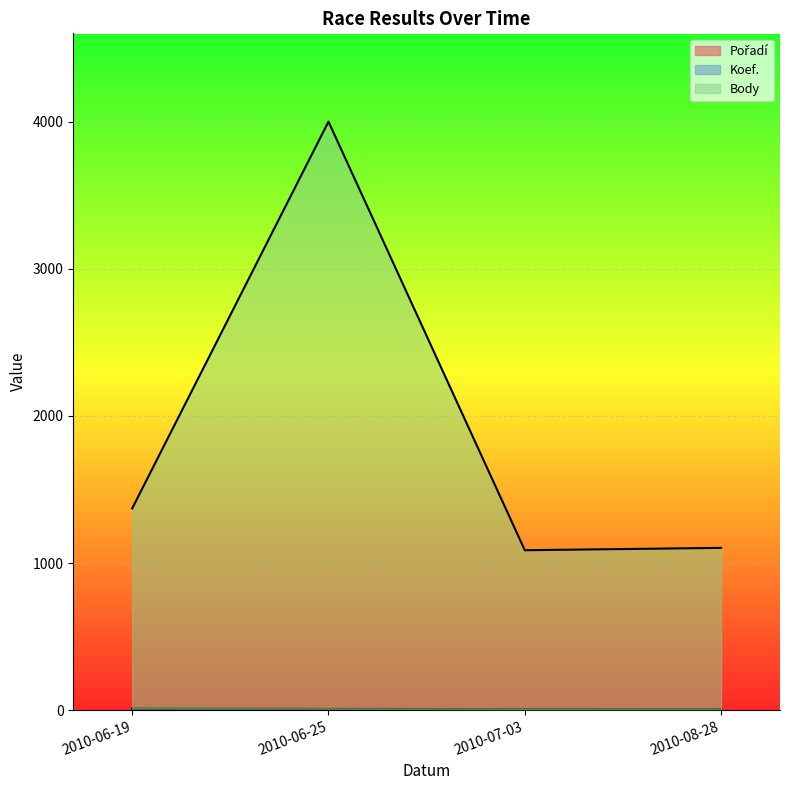

The value of Pořadí at 2010-06-25 is 1. True or false?

False